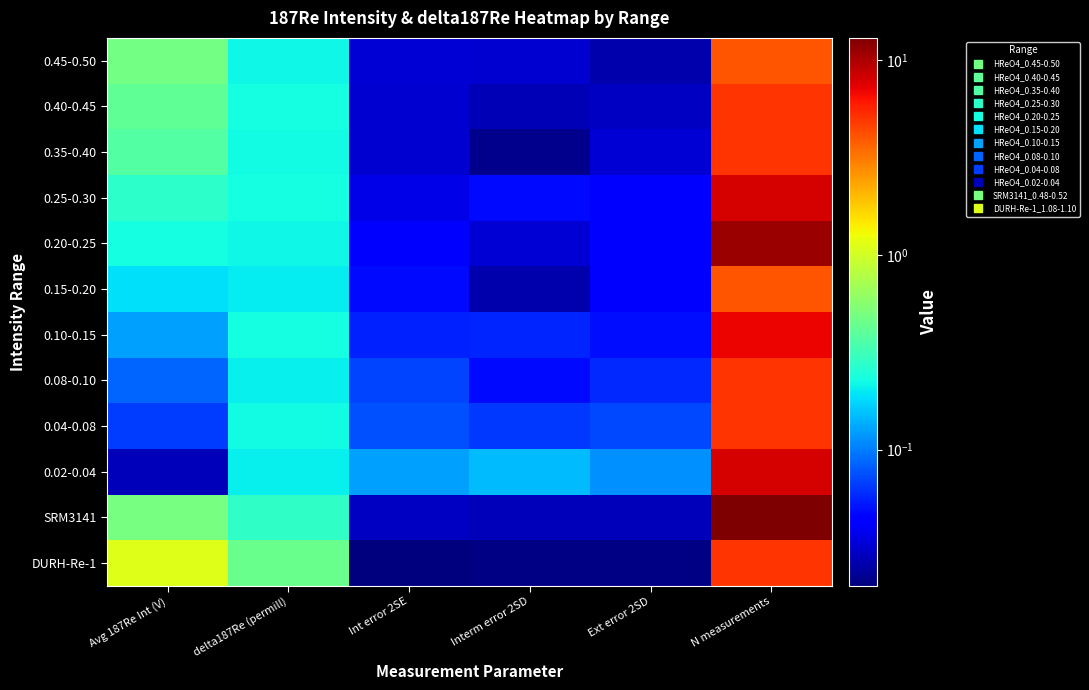

Reading right to left, list all the values displayed in this chart.

0.45-0.50: N measurements=4.0	Ext error 2SD=0.0	Interm error 2SD=0.0	Int error 2SE=0.0	delta187Re (permill)=0.2	Avg 187Re Int (V)=0.5
0.40-0.45: N measurements=5.0	Ext error 2SD=0.0	Interm error 2SD=0.0	Int error 2SE=0.0	delta187Re (permill)=0.2	Avg 187Re Int (V)=0.4
0.35-0.40: N measurements=5.0	Ext error 2SD=0.0	Interm error 2SD=0.0	Int error 2SE=0.0	delta187Re (permill)=0.2	Avg 187Re Int (V)=0.4
0.25-0.30: N measurements=8.0	Ext error 2SD=0.0	Interm error 2SD=0.0	Int error 2SE=0.0	delta187Re (permill)=0.2	Avg 187Re Int (V)=0.3
0.20-0.25: N measurements=11.0	Ext error 2SD=0.0	Interm error 2SD=0.0	Int error 2SE=0.0	delta187Re (permill)=0.2	Avg 187Re Int (V)=0.2
0.15-0.20: N measurements=4.0	Ext error 2SD=0.0	Interm error 2SD=0.0	Int error 2SE=0.0	delta187Re (permill)=0.2	Avg 187Re Int (V)=0.2
0.10-0.15: N measurements=7.0	Ext error 2SD=0.0	Interm error 2SD=0.1	Int error 2SE=0.1	delta187Re (permill)=0.2	Avg 187Re Int (V)=0.1
0.08-0.10: N measurements=5.0	Ext error 2SD=0.1	Interm error 2SD=0.0	Int error 2SE=0.1	delta187Re (permill)=0.2	Avg 187Re Int (V)=0.1
0.04-0.08: N measurements=5.0	Ext error 2SD=0.1	Interm error 2SD=0.1	Int error 2SE=0.1	delta187Re (permill)=0.2	Avg 187Re Int (V)=0.1
0.02-0.04: N measurements=8.0	Ext error 2SD=0.1	Interm error 2SD=0.1	Int error 2SE=0.1	delta187Re (permill)=0.2	Avg 187Re Int (V)=0.0
SRM3141: N measurements=13.0	Ext error 2SD=0.0	Interm error 2SD=0.0	Int error 2SE=0.0	delta187Re (permill)=0.3	Avg 187Re Int (V)=0.5
DURH-Re-1: N measurements=5.0	Ext error 2SD=0.0	Interm error 2SD=0.0	Int error 2SE=0.0	delta187Re (permill)=0.4	Avg 187Re Int (V)=1.1